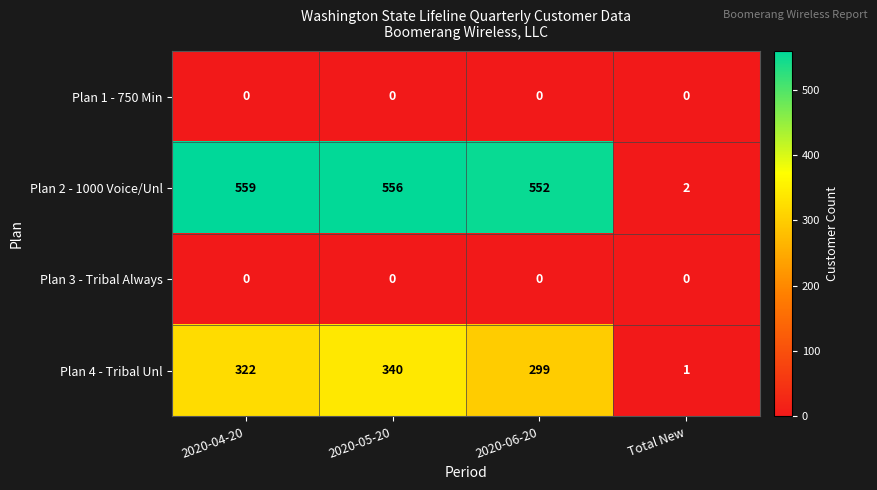

At how many categories does at least one series exceed 205?

3